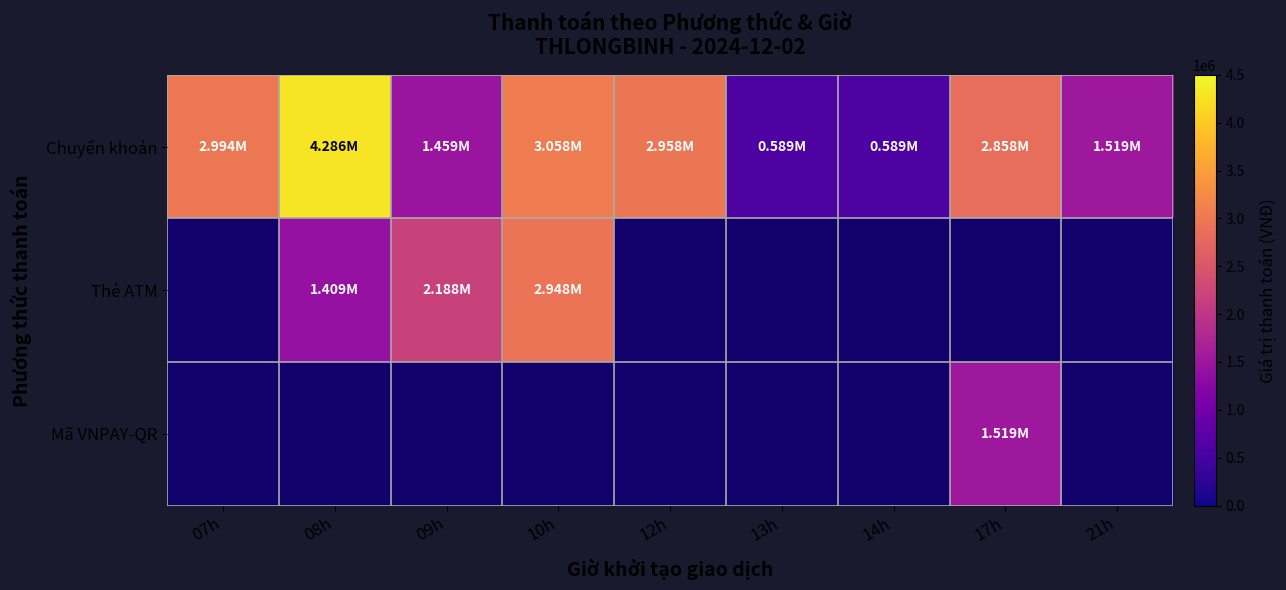

At how many categories does at least one series exceed 1904868?

6